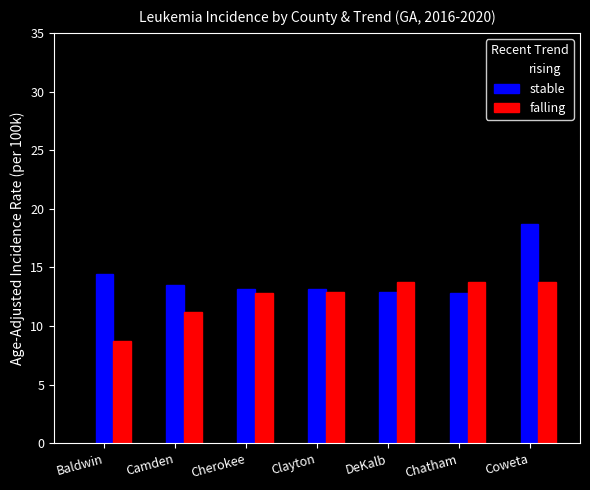

Where does the falling series first go above 12?

Cherokee